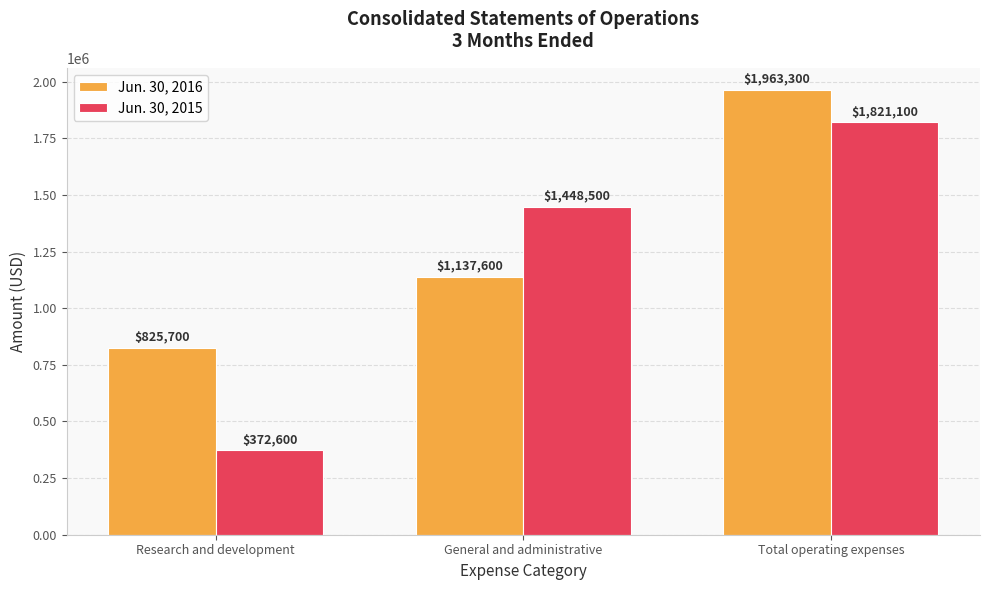

At how many categories does at least one series exceed 1709204?

1